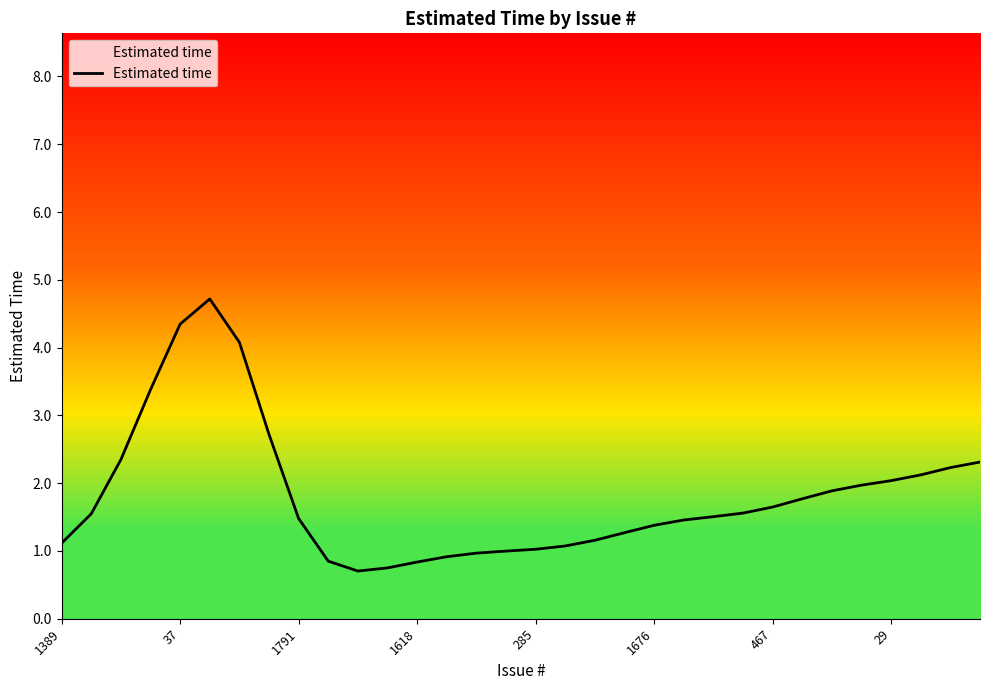

Is this an area chart (filled region under the line)?

No